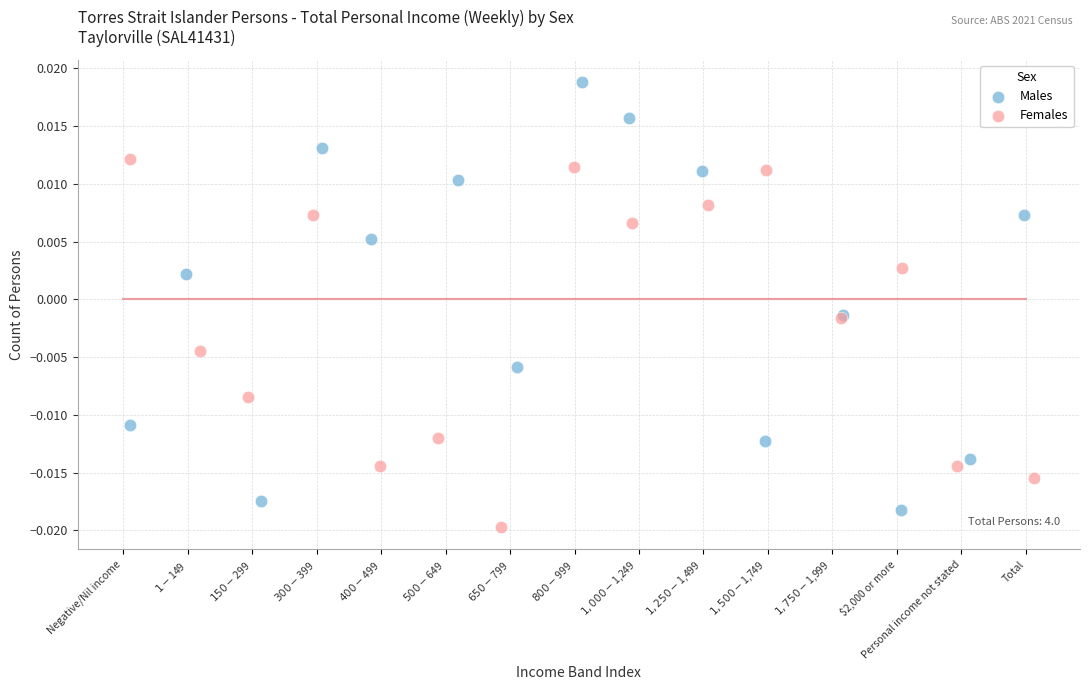

Which series reaches the maximum Y coordinate?

Males